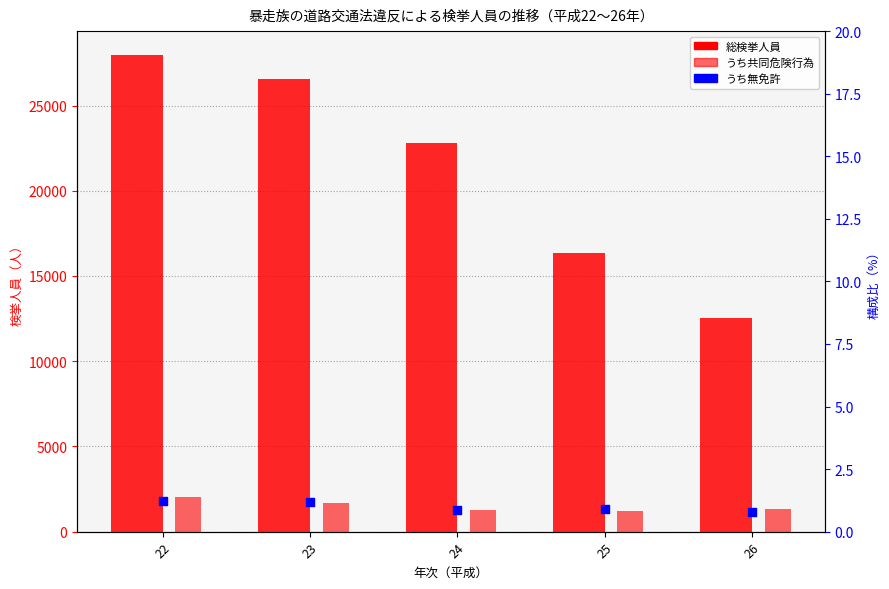

Which series has the largest Y range (max minus min)?

総検挙人員